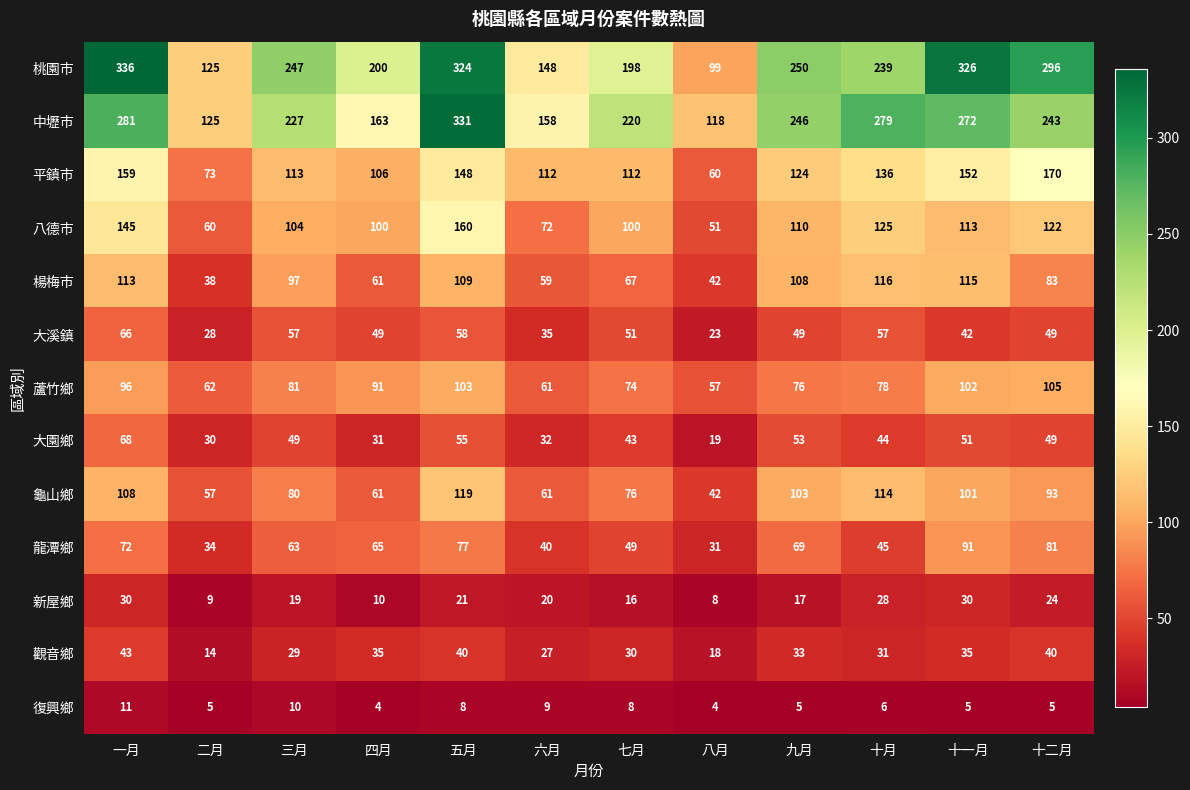

Which label corresponds to the largest value in the chart?

一月